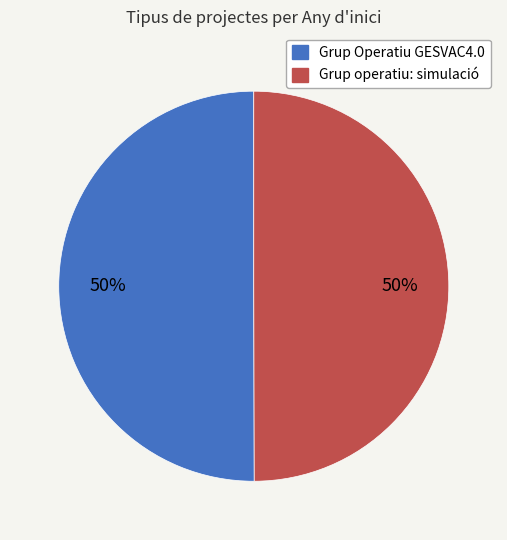

To the nearest percent, what percentage of the pie is Grup Operatiu GESVAC4.0?

50%